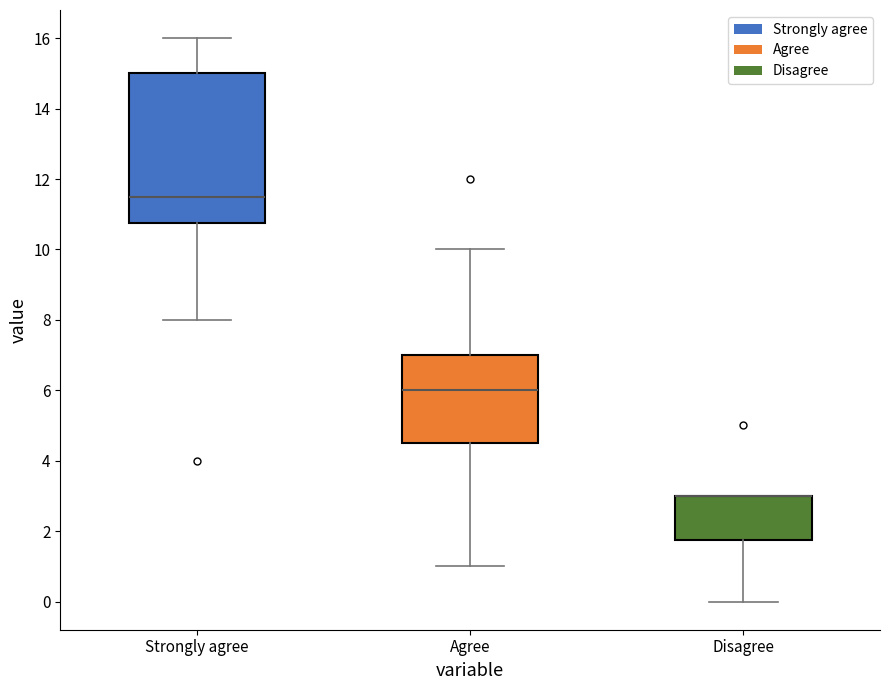

Reading left to right, transcribe this box plot: for each box, give where its median line is, the range the box spans, and where its two whiskers end, as read against the y-axis. The values are not printed on the chart, so give them approximately, as read against the axis.

Strongly agree: median 11.6, box 10.8 to 15.0, whiskers 8.0 to 16.0
Agree: median 6.0, box 4.6 to 7.0, whiskers 1.0 to 10.0
Disagree: median 3.0 (drawn on the box's upper edge), box 1.8 to 3.0, whiskers 0.0 to 3.0